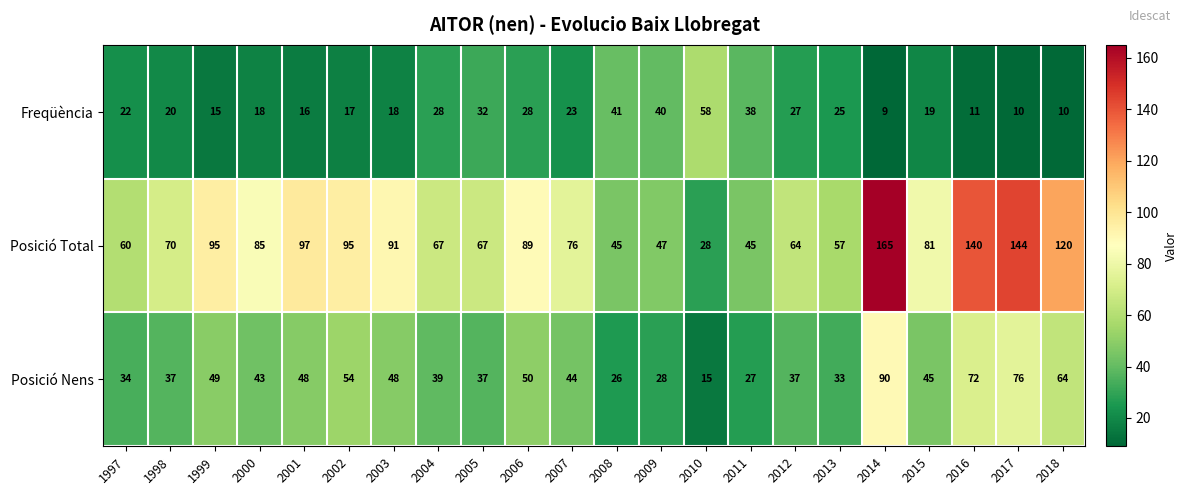

What is the difference between the maximum and minimum values in the Freqüència series?

49